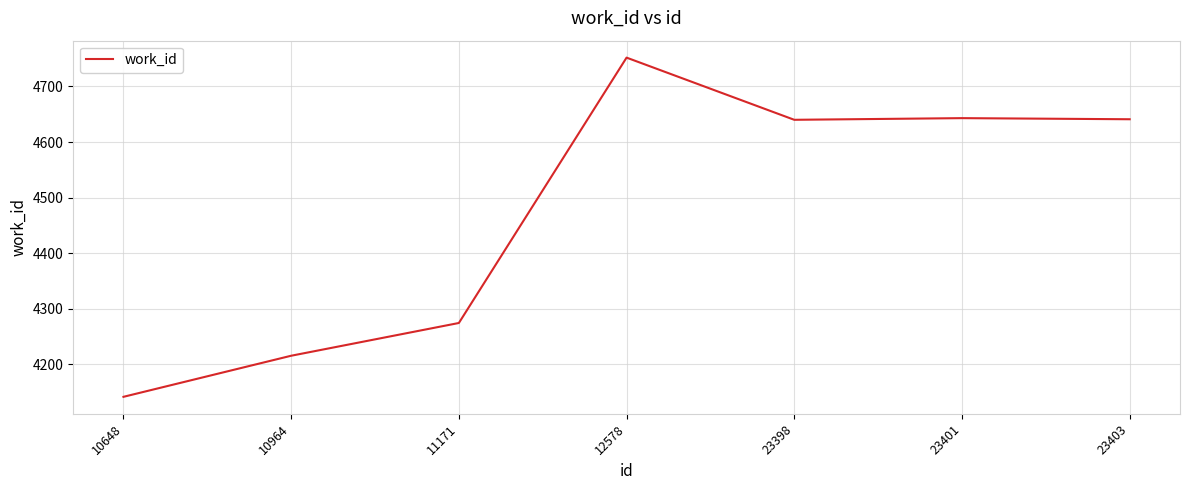

True or false: the data shows 1862 at 12578.

False